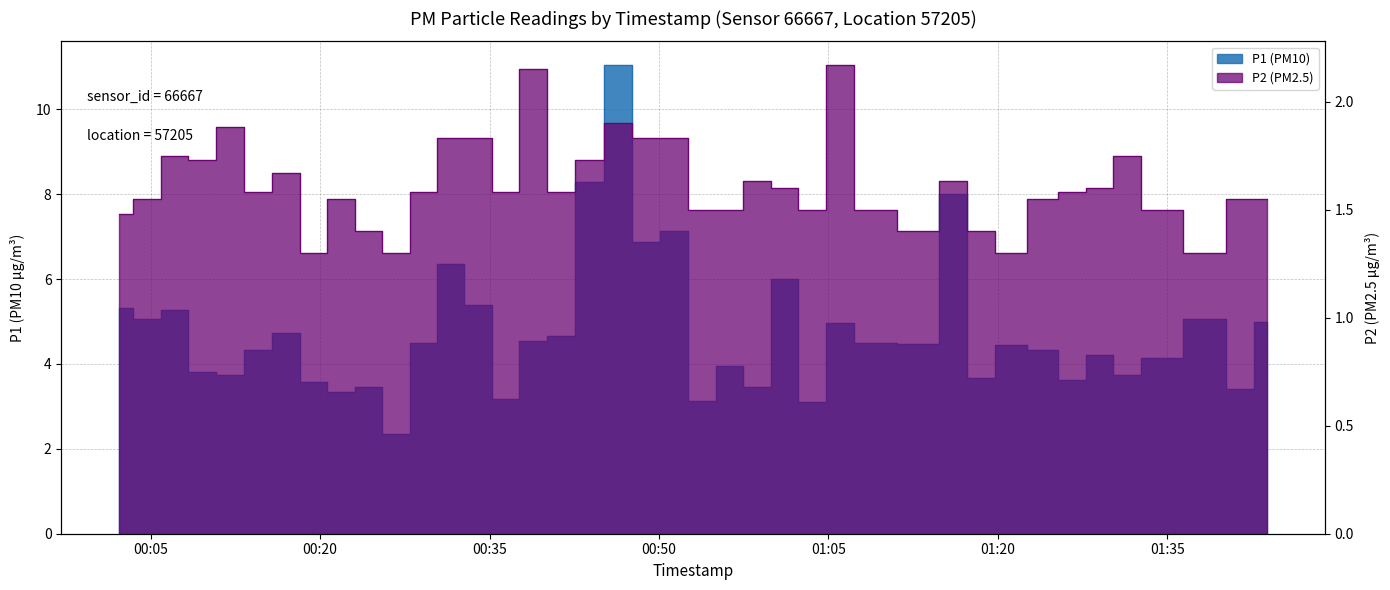

True or false: P2 and P1 intersect in this chart.

False